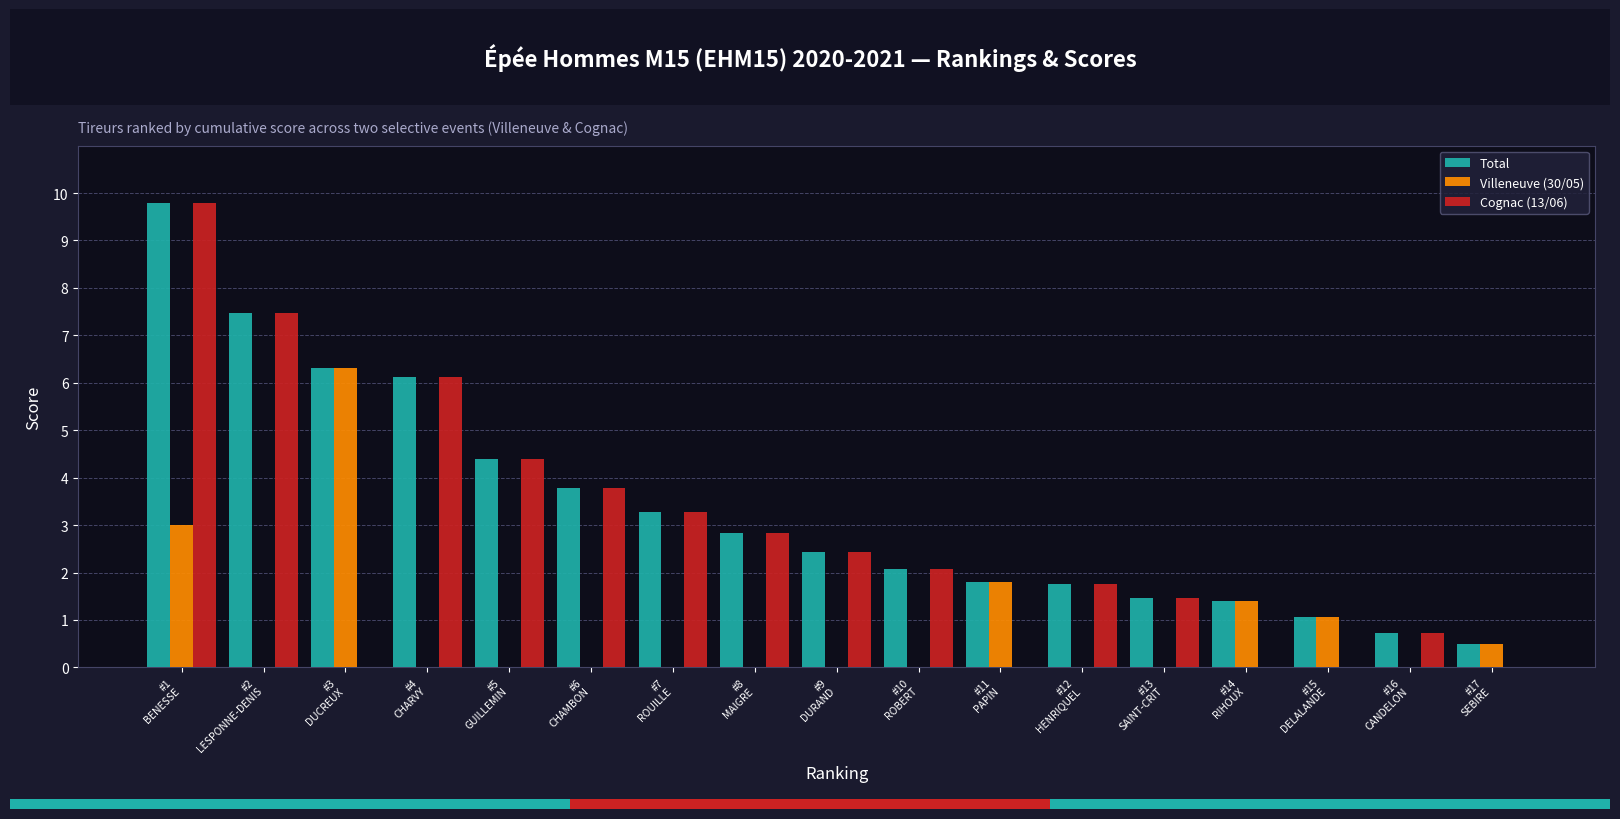

Which series has the largest total across all categories?

Total